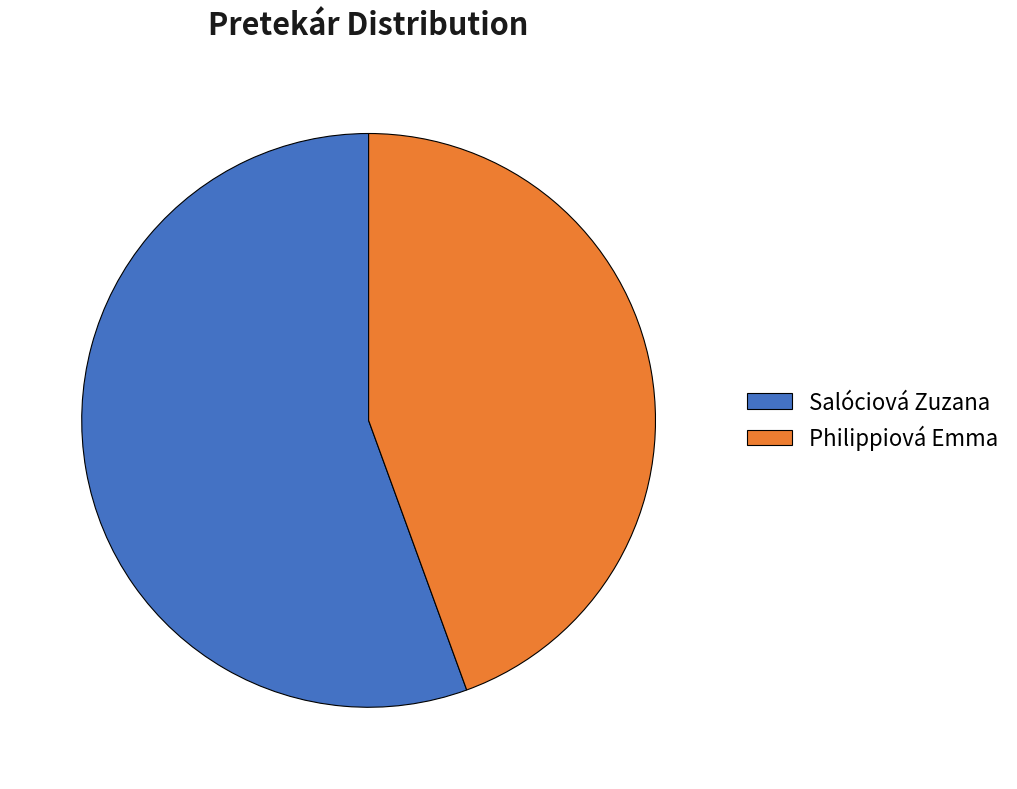

Count the number of slices in the pie.

2